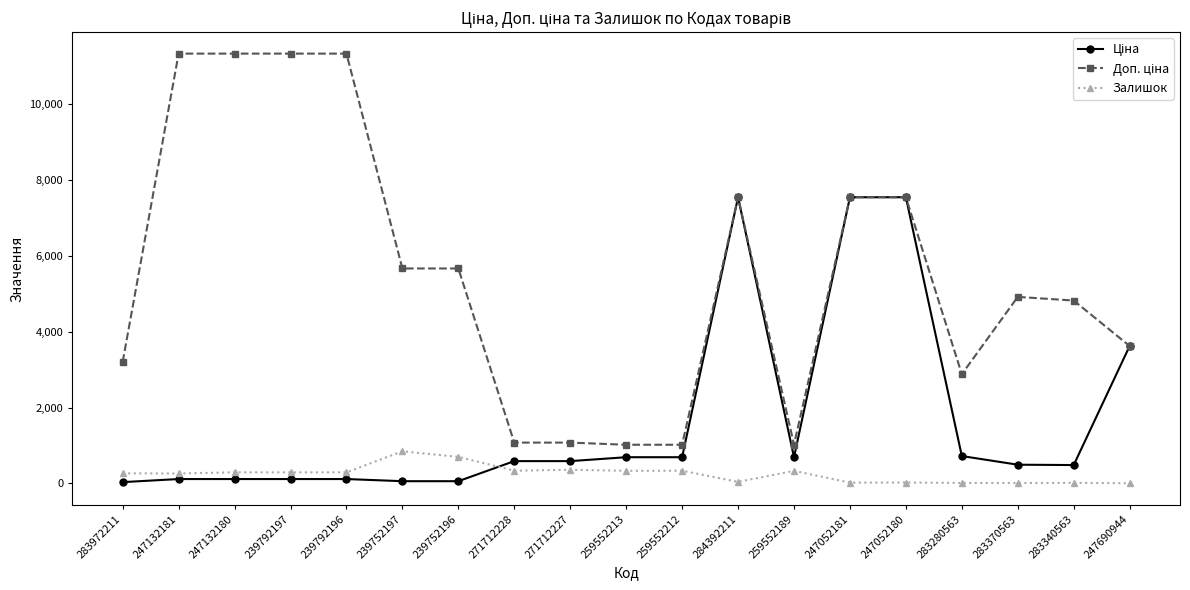

The Залишок series shows 8.0 at 283370563. True or false?

True